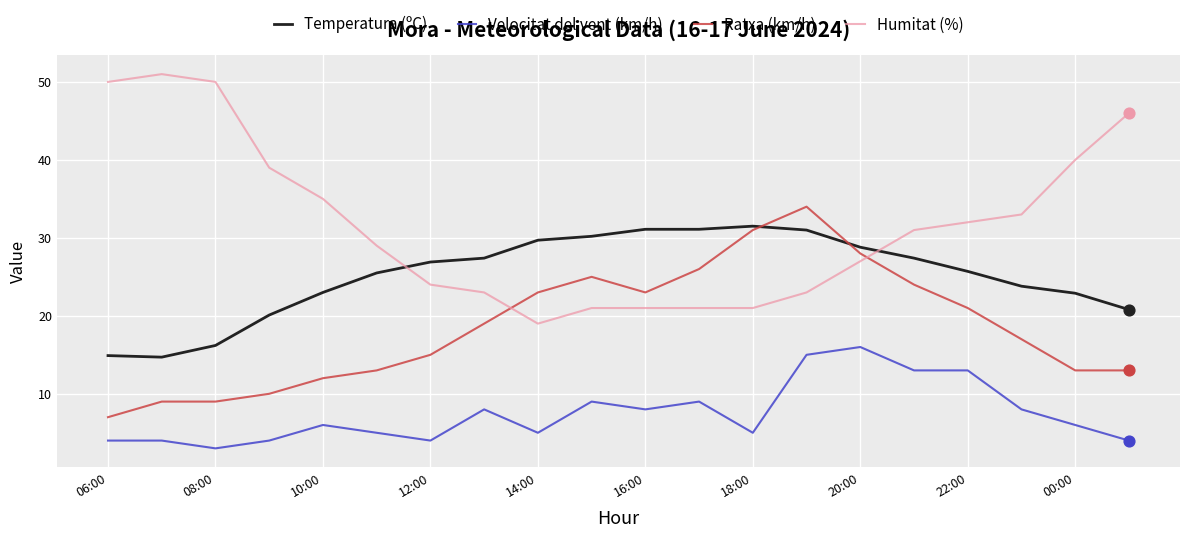

Which series has the largest range (max minus min)?

Humitat (%)